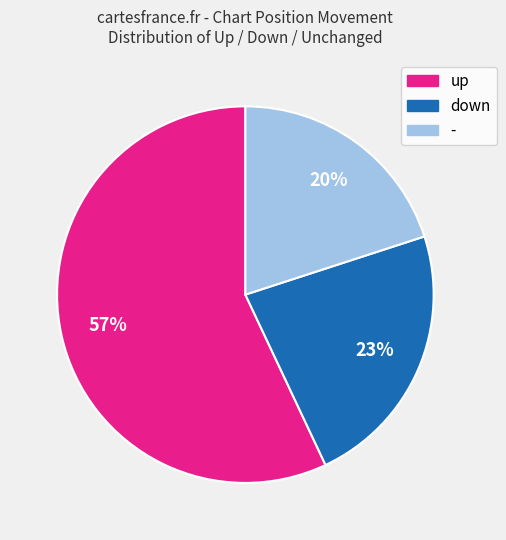

To the nearest percent, what is the average slice percentage?

33%